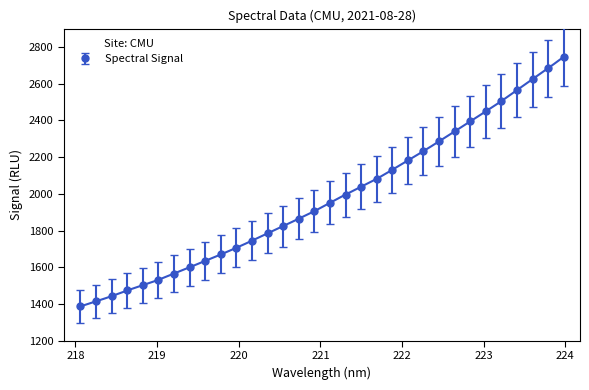

How many data points does each series have?

32